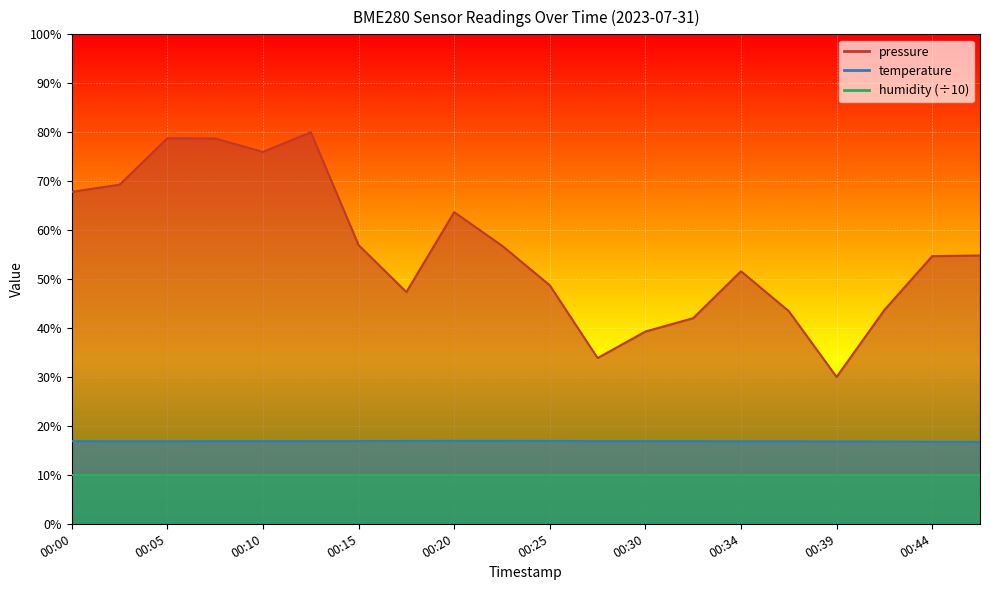

Where is pressure nearest to the value 55?

00:47